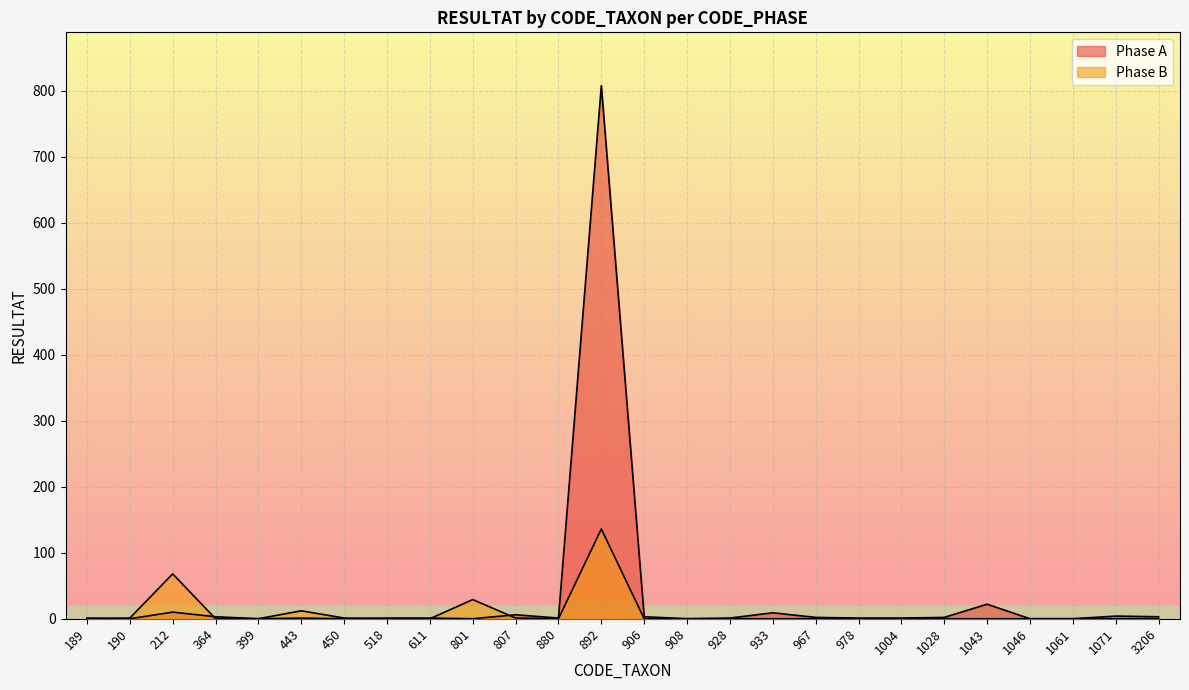

What is the difference between the maximum and minimum values in the Phase A series?

808